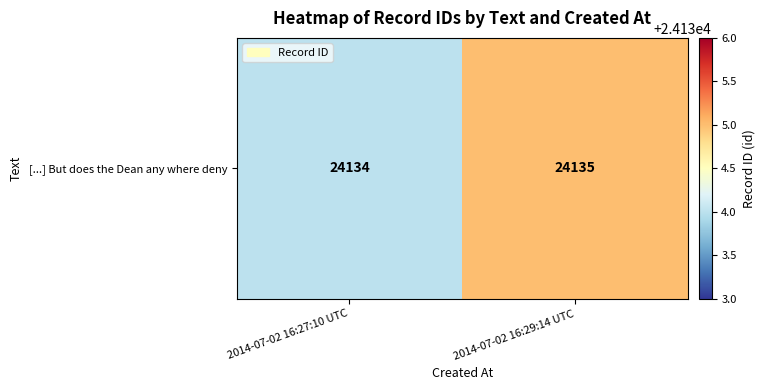

Approximately how many times larger is the value at 2014-07-02 16:29:14 UTC compared to 2014-07-02 16:27:10 UTC?

1.0